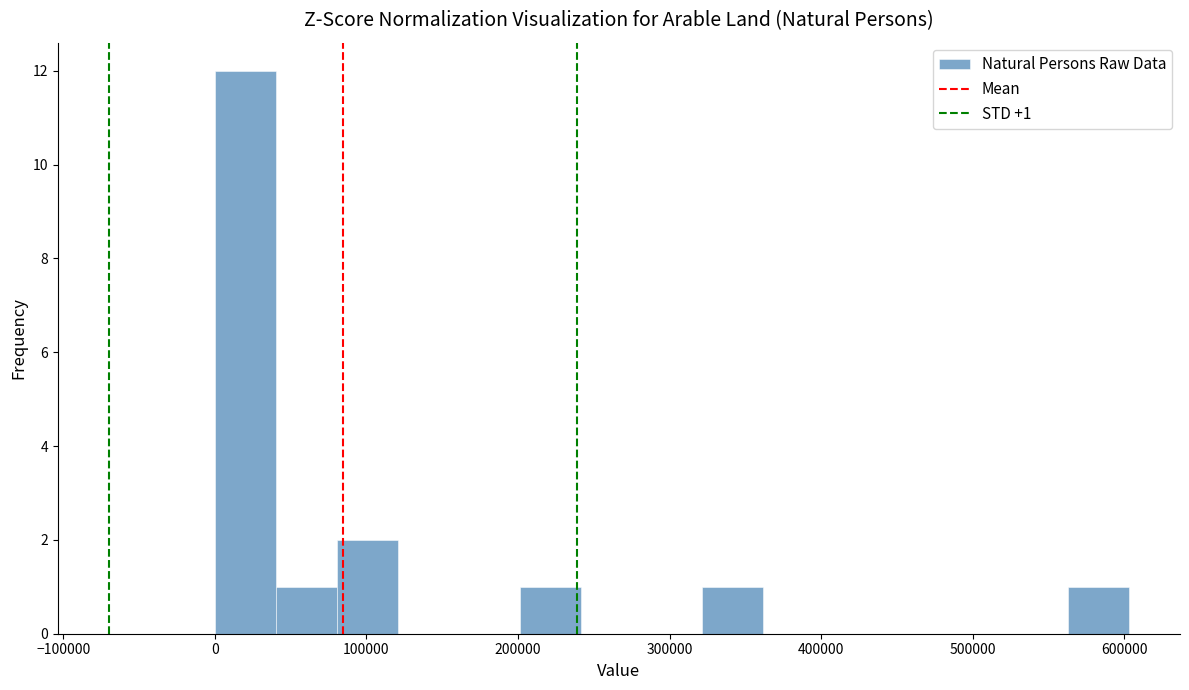

Which range on the x-axis has the tallest bar?

0 to 40000